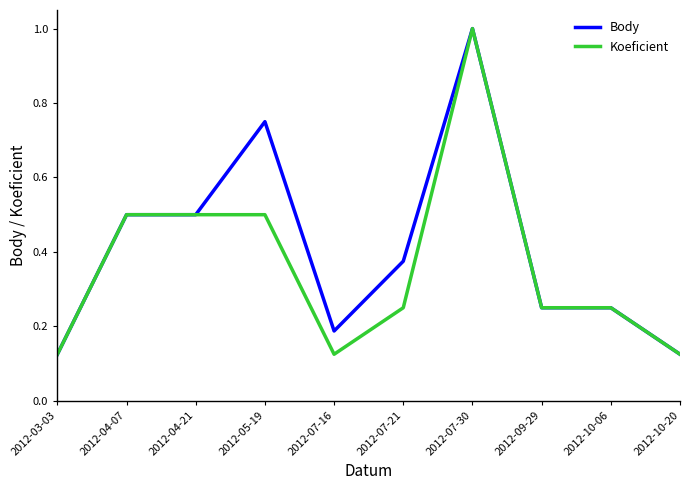

Is the value of Body at 2012-07-16 greater than the value of Koeficient at 2012-05-19?

No